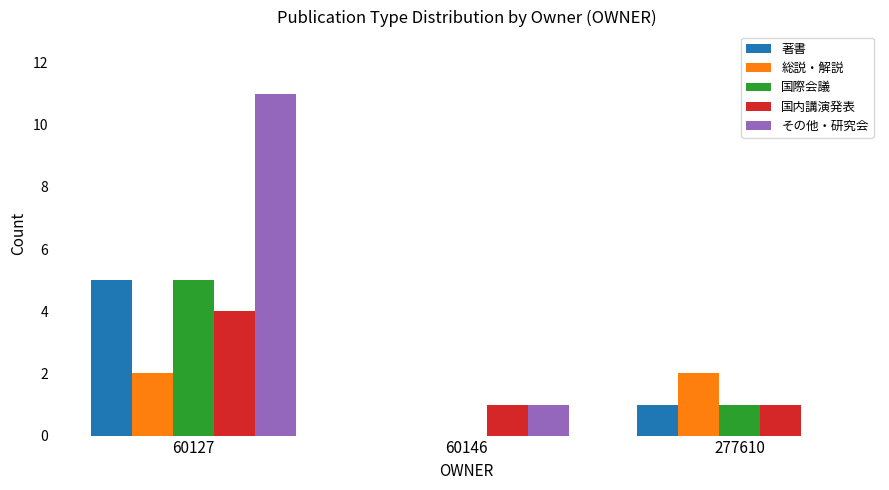

Are the bars horizontal?

No